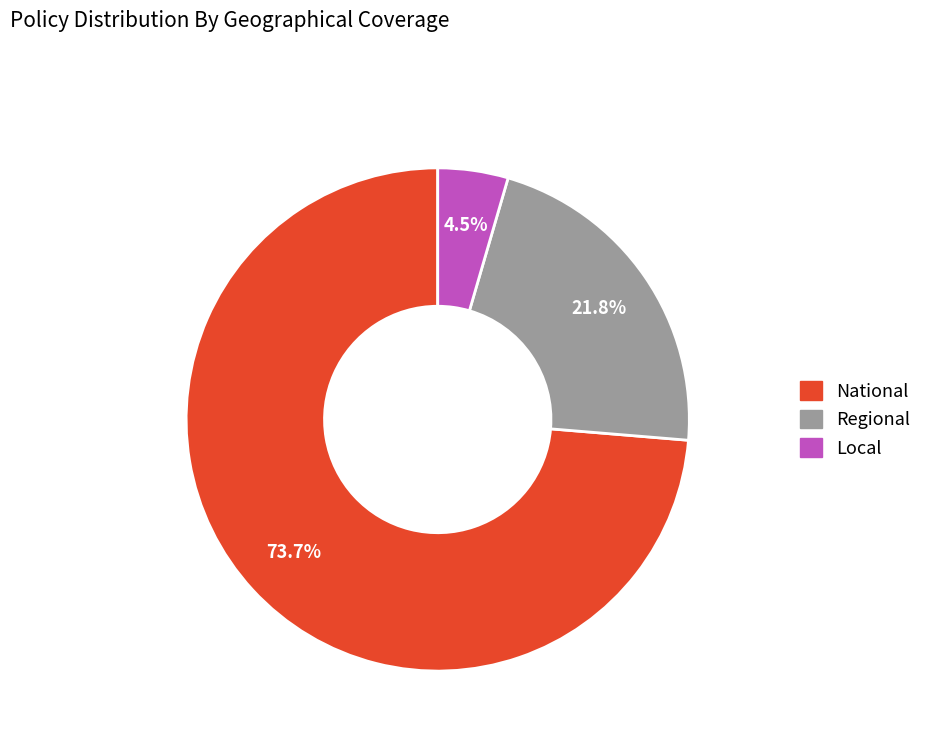

What percentage is the National slice, to the nearest percent?

74%